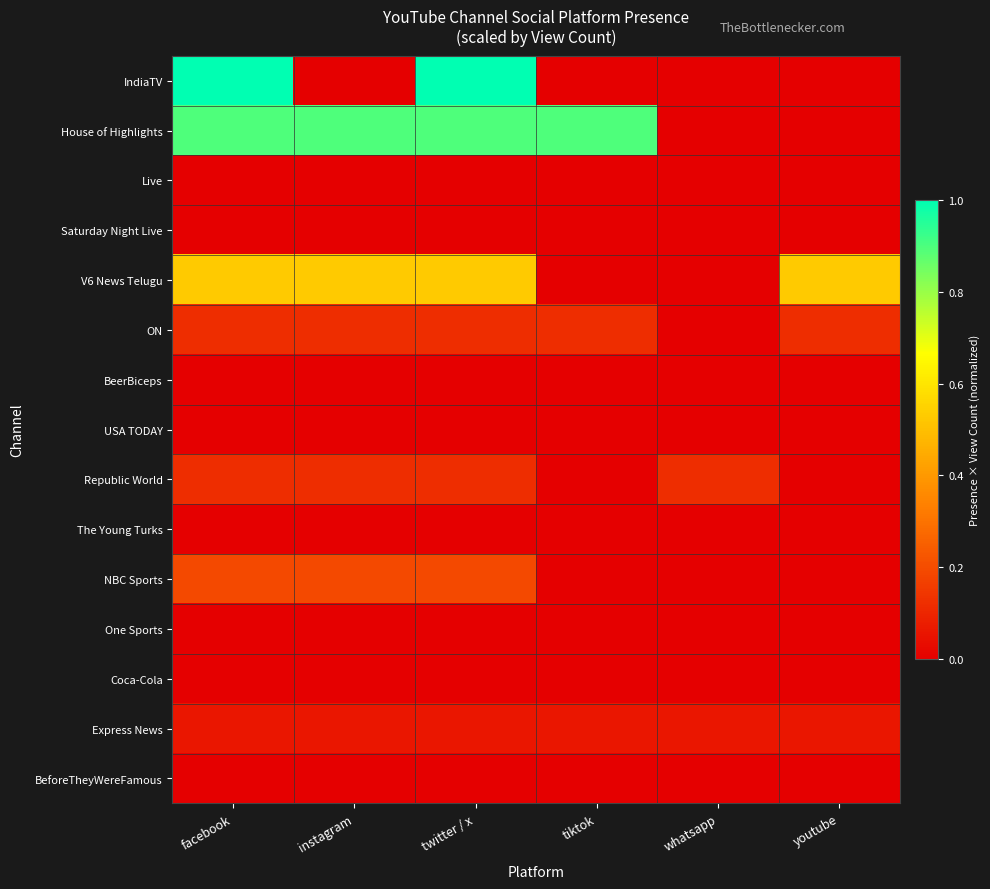

At which category is the sum across all series the highest?

facebook